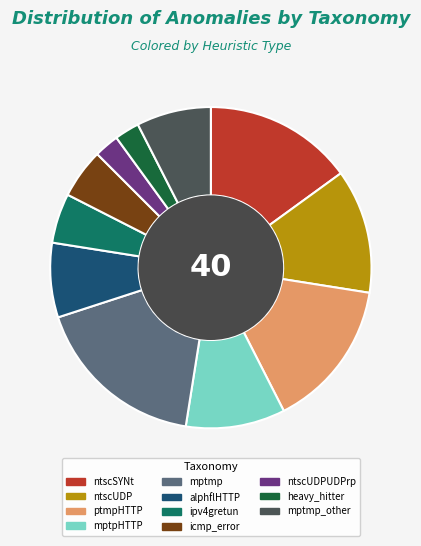

Is there a majority slice in this chart?

No